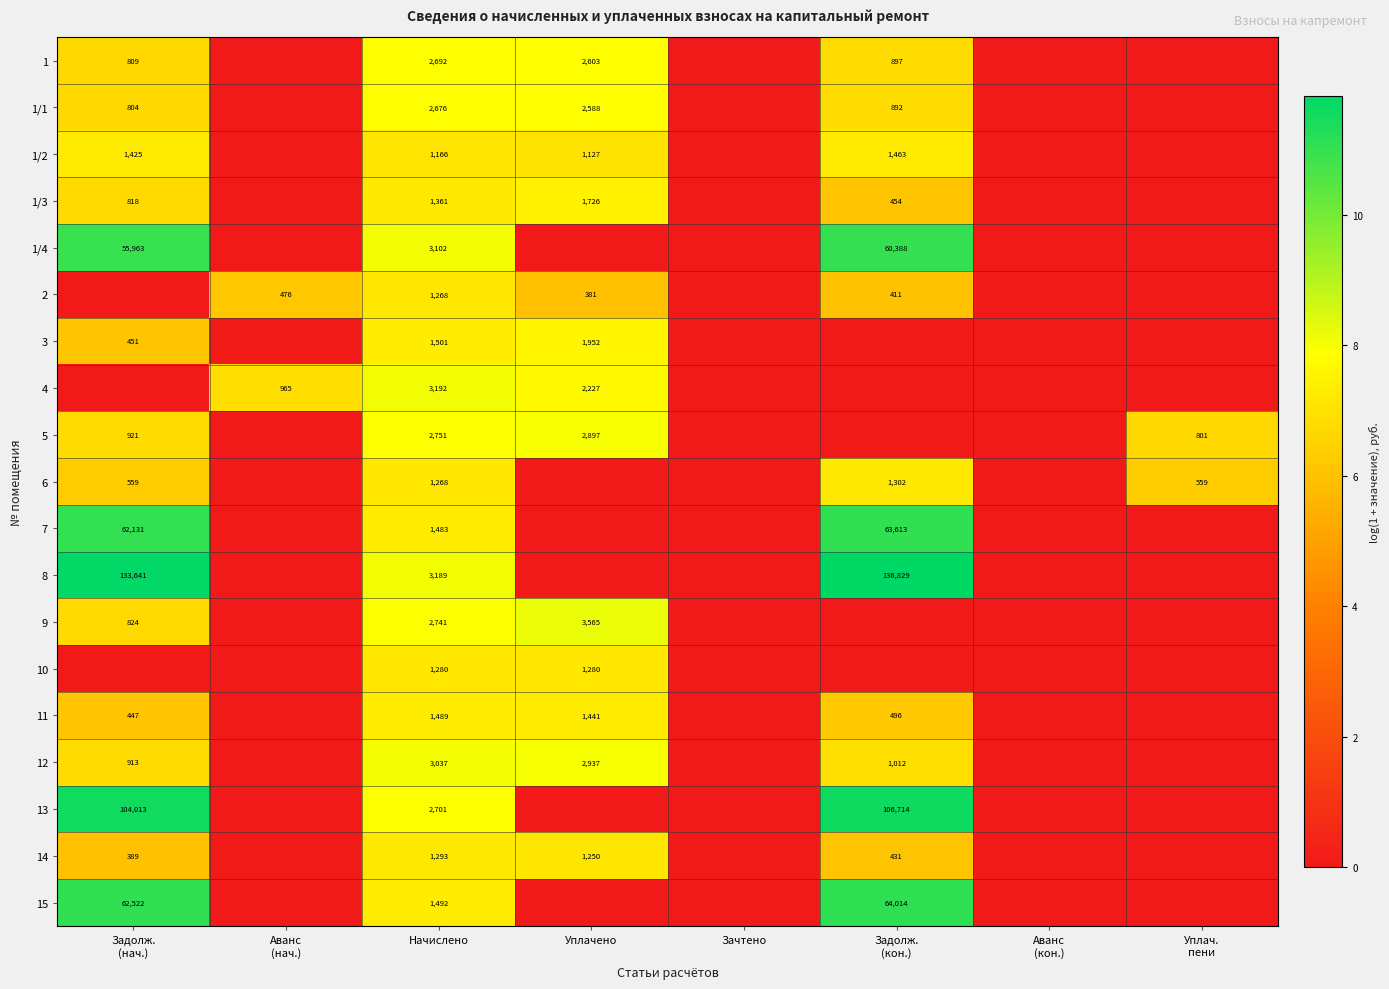

At how many categories does at least one series exceed 6?

6